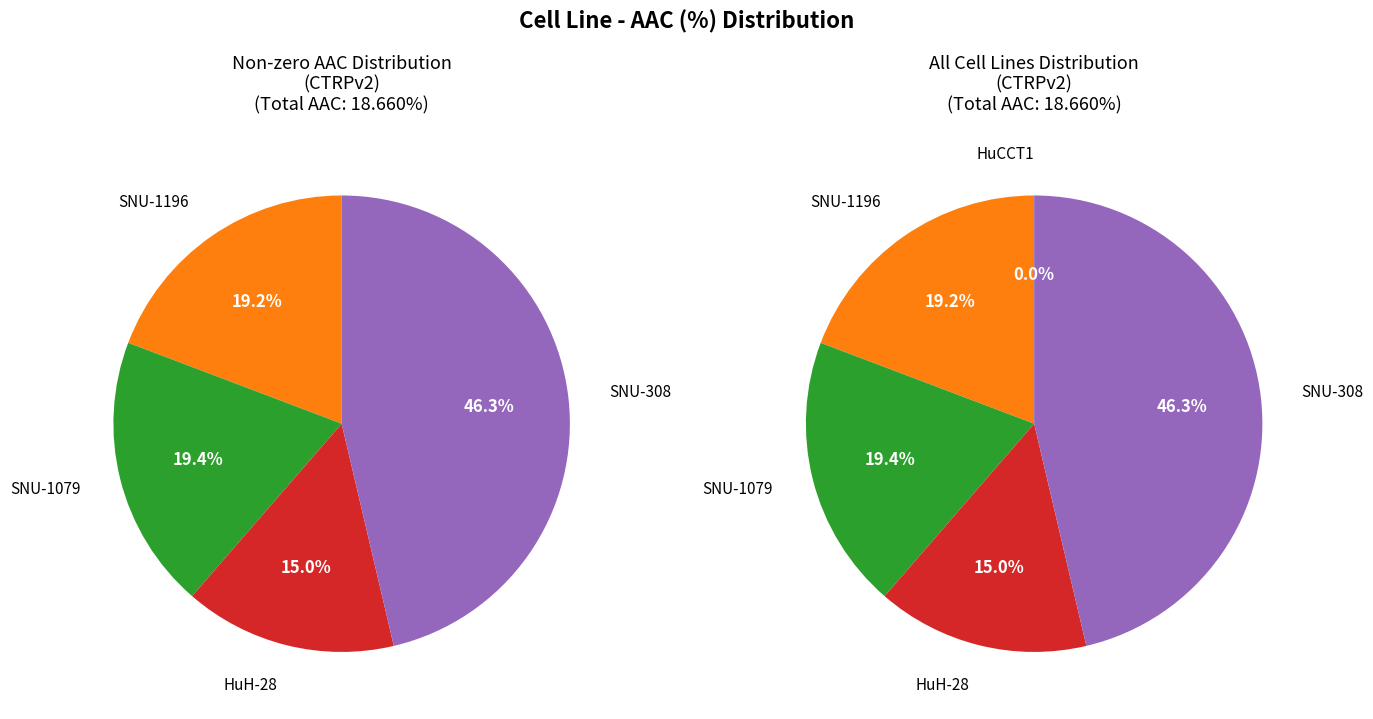

What percentage is the SNU-1196 slice, to the nearest percent?

19%